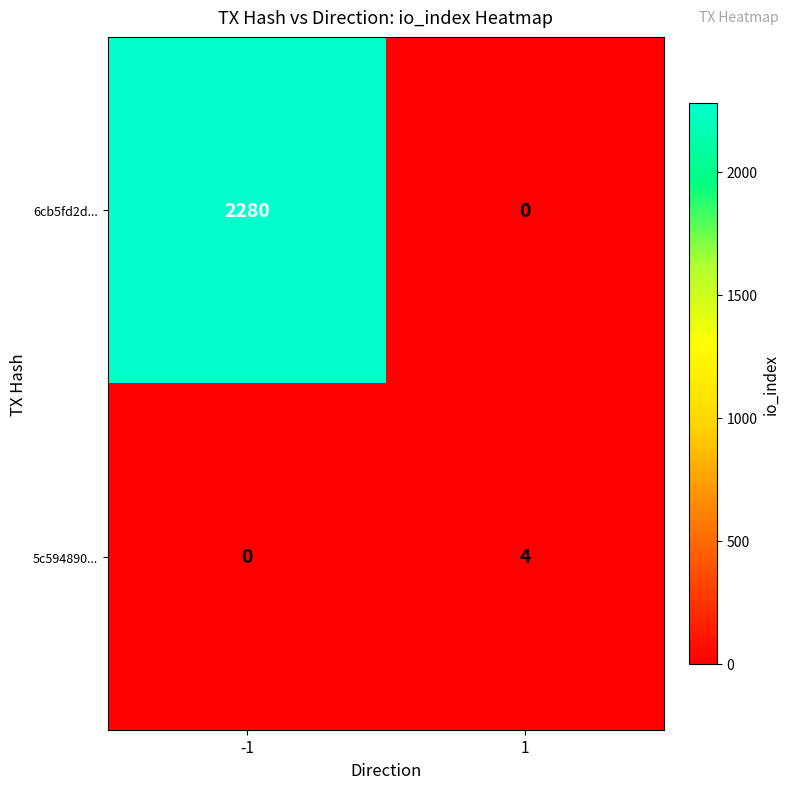

What is the difference between the highest and lowest values at 1?

4